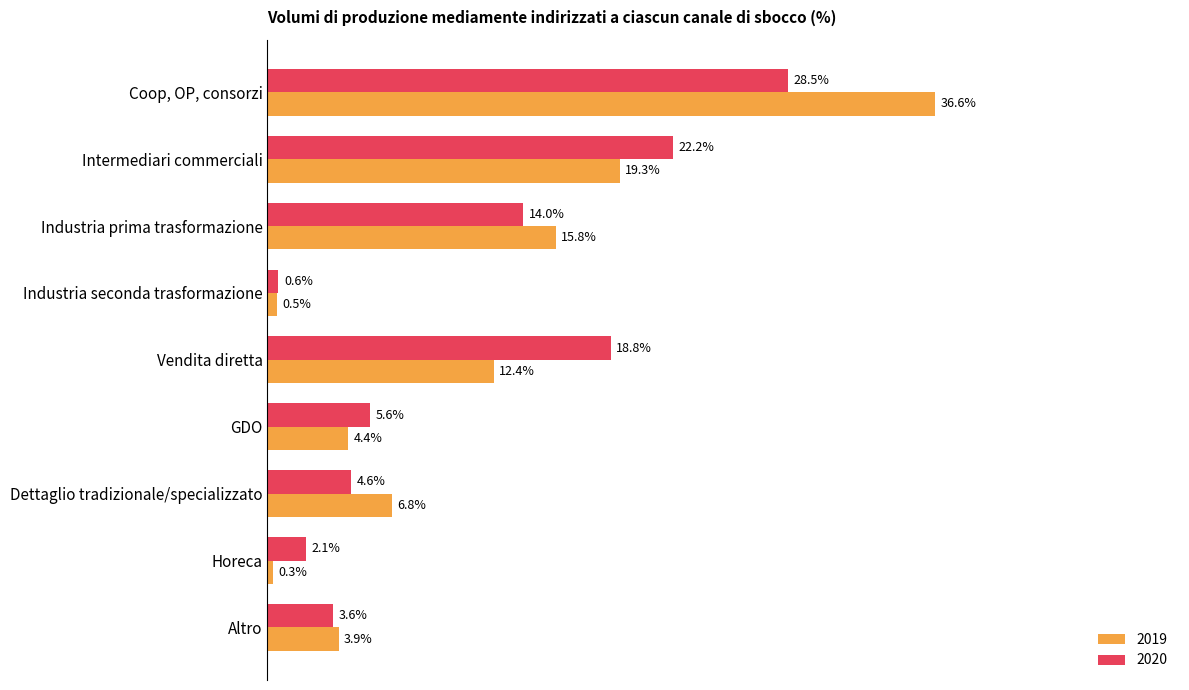

At which category is the sum across all series the highest?

Coop, OP, consorzi